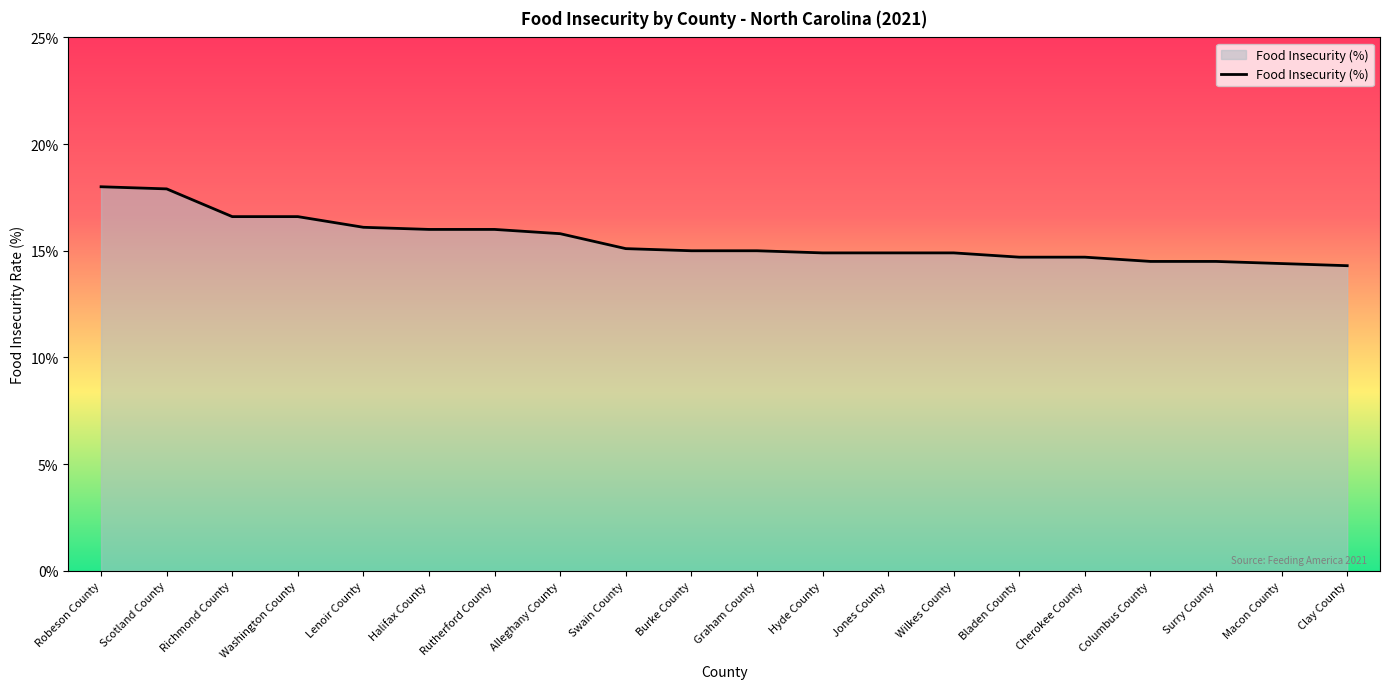

What is the smallest value displayed?

14.3